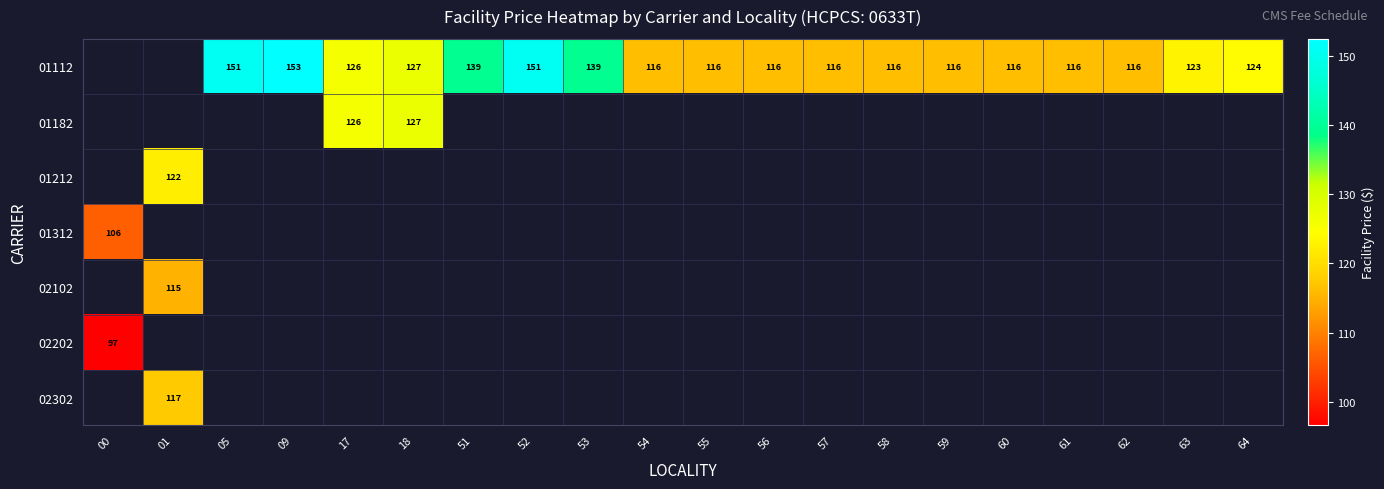

Which label corresponds to the smallest value in the chart?

00